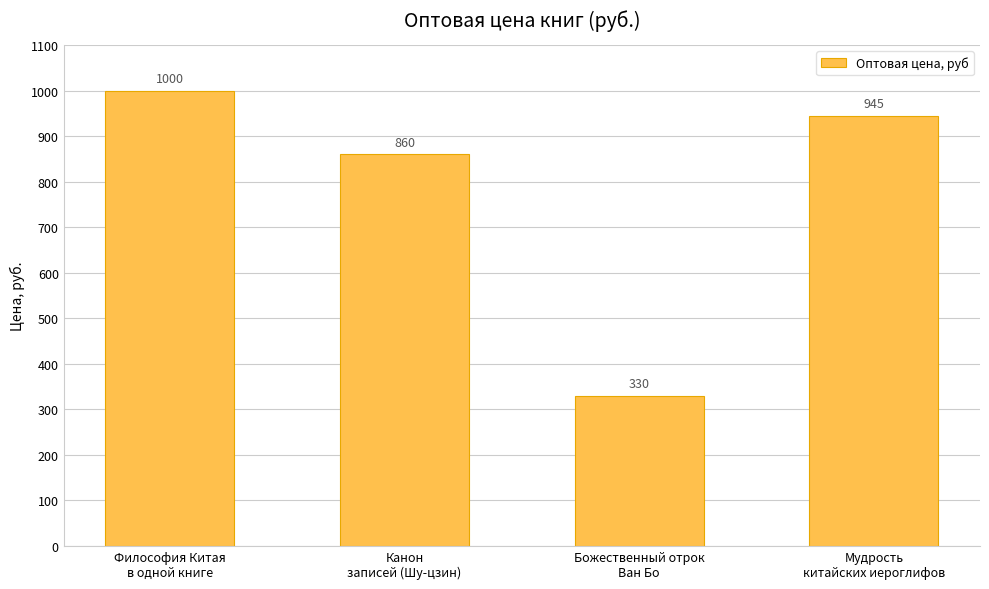

What value does the data have at Мудрость
китайских иероглифов, to the nearest 50?

950